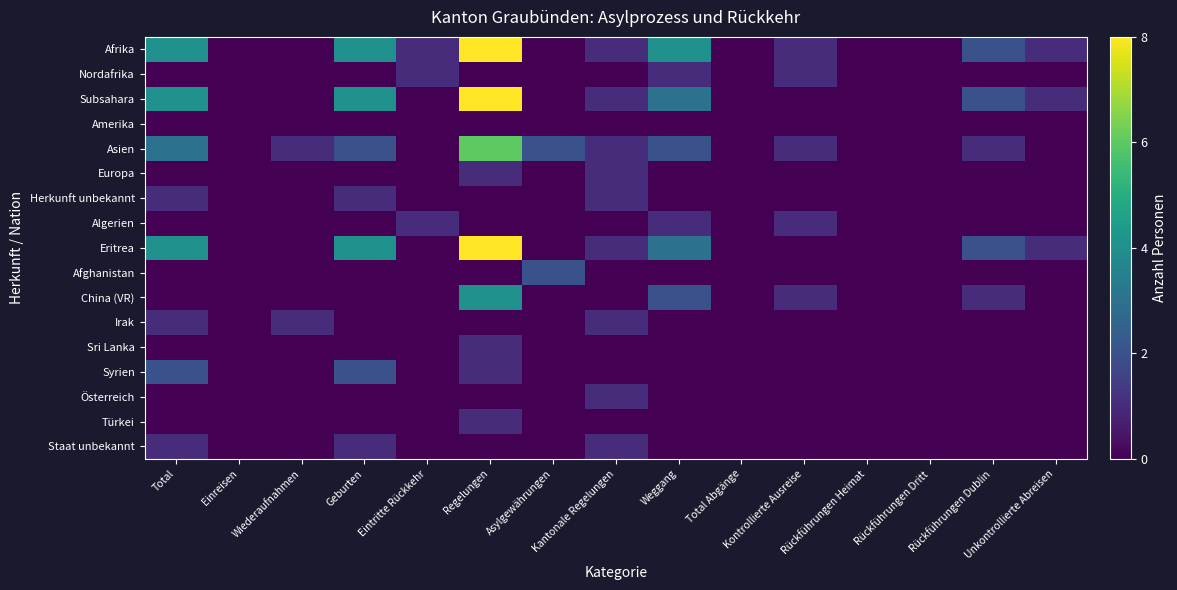

Rank the series at Total Abgänge from highest to lowest value.

Afrika, Nordafrika, Subsahara, Amerika, Asien, Europa, Herkunft unbekannt, Algerien, Eritrea, Afghanistan, China (VR), Irak, Sri Lanka, Syrien, Österreich, Türkei, Staat unbekannt